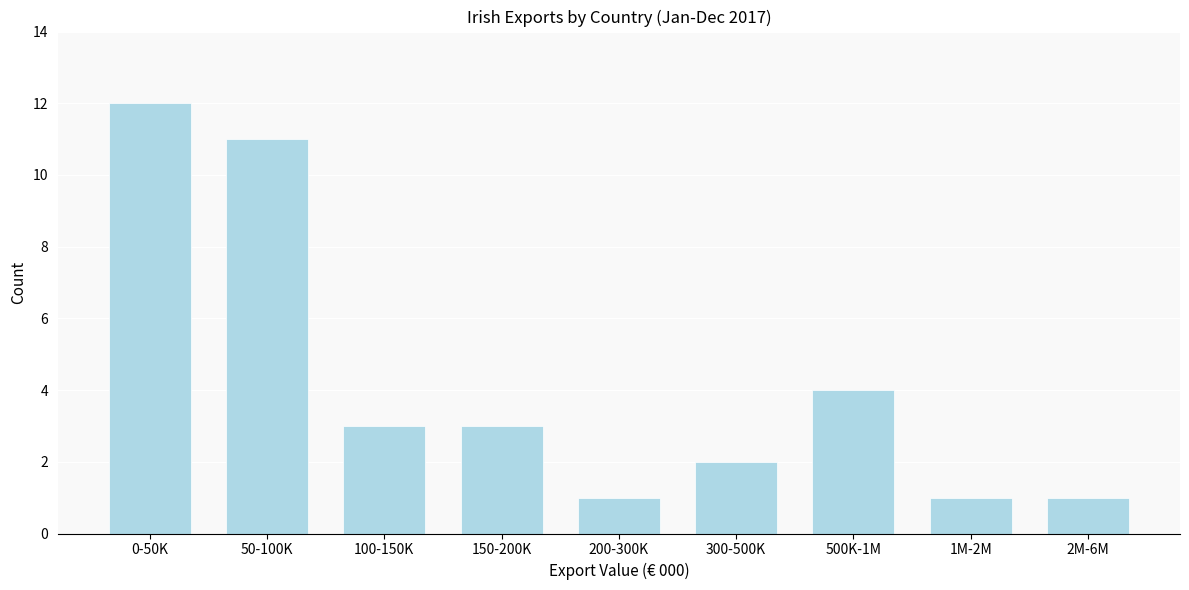

Reading left to right, what are all the values shown in this chart?

12	11	3	3	1	2	4	1	1